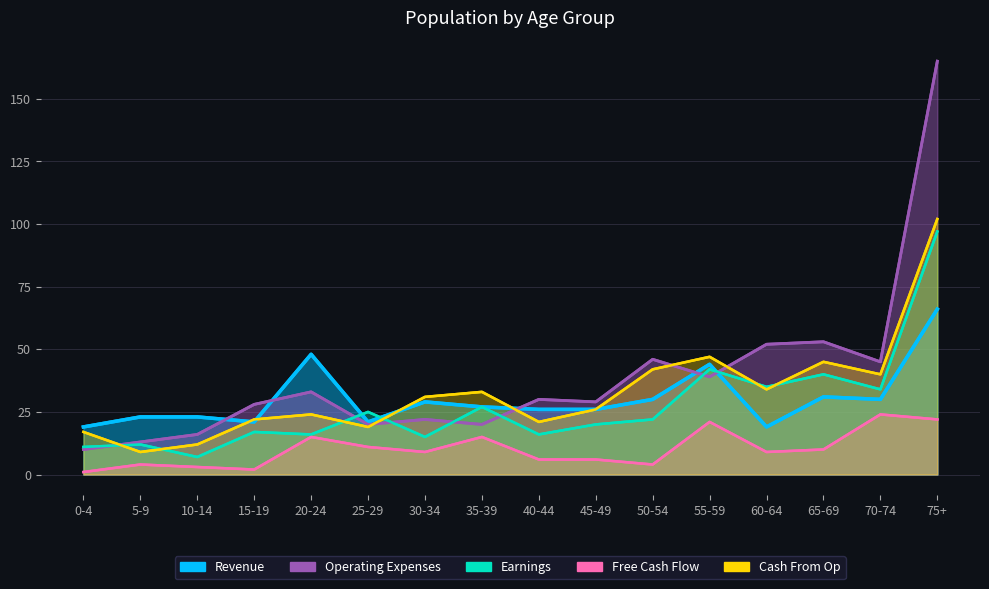

How many series are shown in this chart?

5